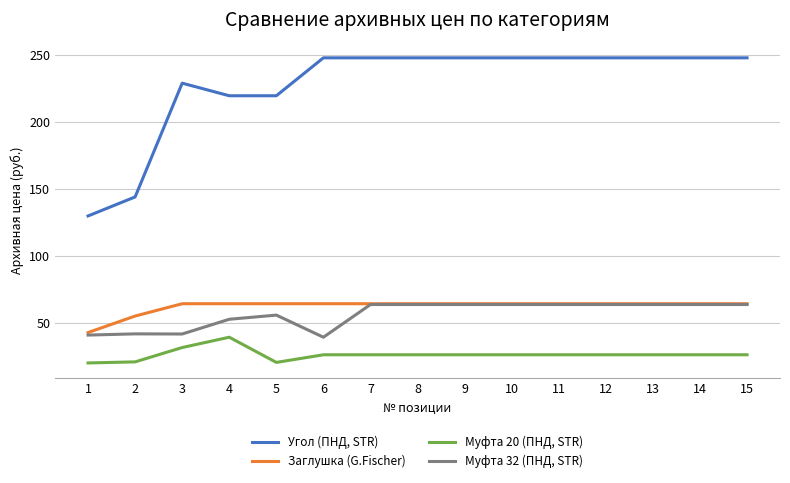

What is the difference between the highest and lowest values at 3?

197.3